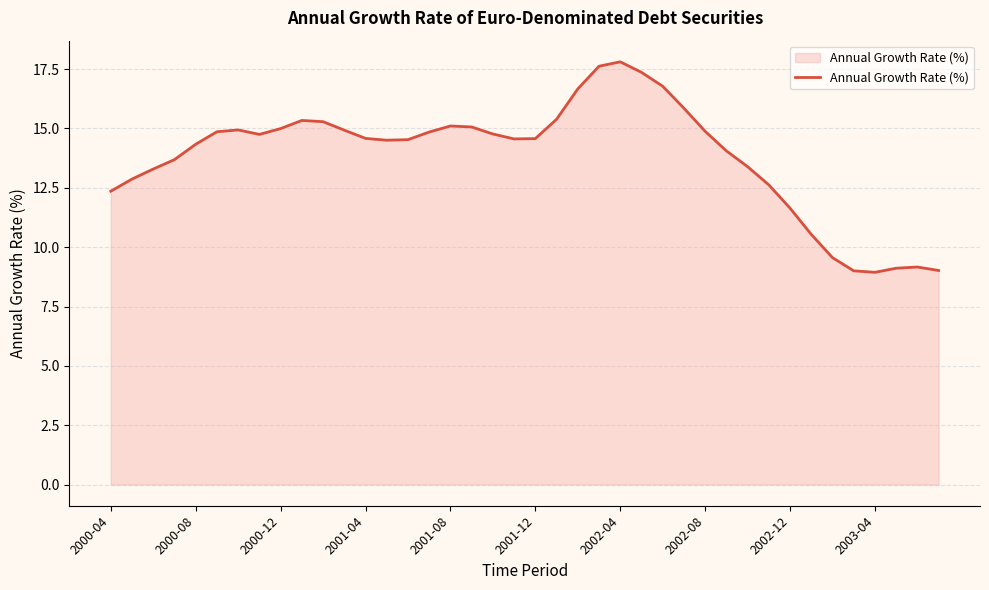

What is the greatest value displayed?

17.8